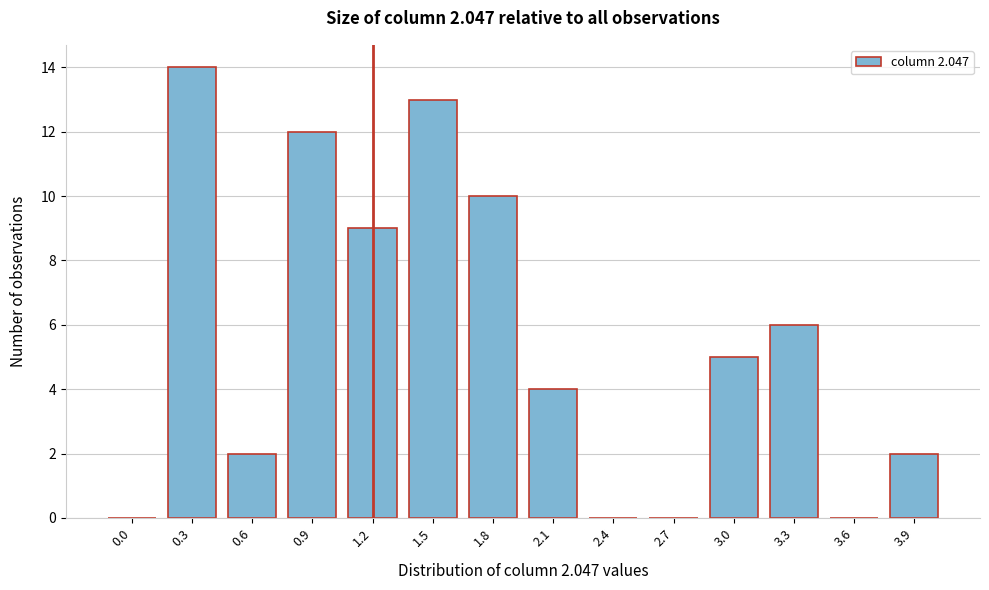

Reading right to left, extract all data points from this chart.

3.9=2	3.6=0	3.3=6	3.0=5	2.7=0	2.4=0	2.1=4	1.8=10	1.5=13	1.2=9	0.9=12	0.6=2	0.3=14	0.0=0